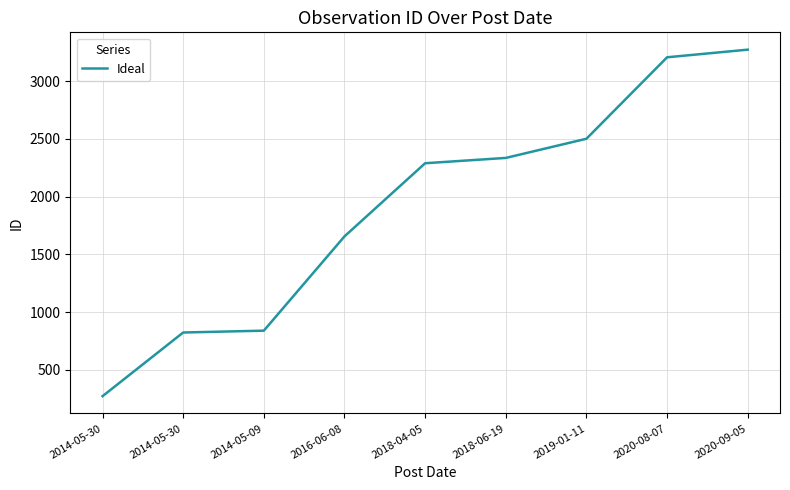

Does the chart have visible grid lines?

Yes